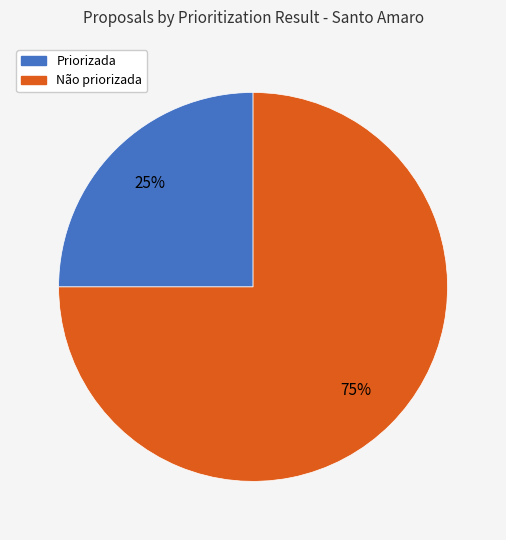

To the nearest percent, what is the difference between the largest and smallest slice percentages?

50%